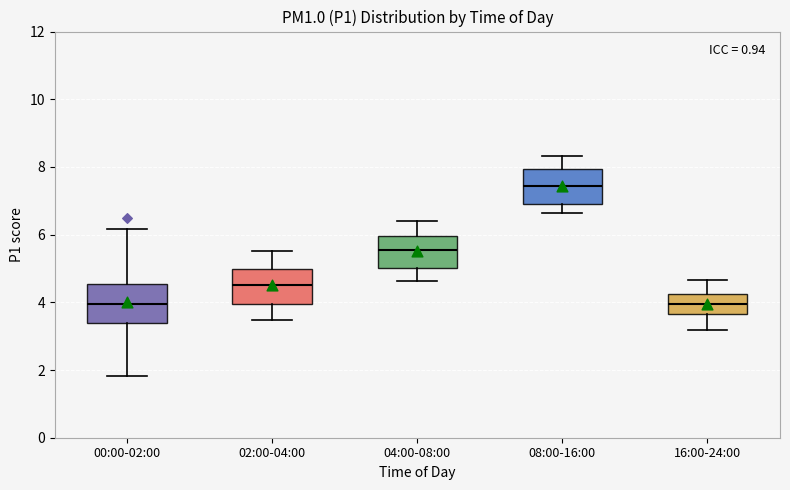

Reading left to right, read every box against the y-axis: the position of its median line, the range the box covers, and the ends of its whiskers. The values are not printed on the chart, so give them approximately, as read against the axis.

00:00-02:00: median 4.0, box 3.4 to 4.6, whiskers 1.8 to 6.2
02:00-04:00: median 4.6, box 4.0 to 5.0, whiskers 3.4 to 5.6
04:00-08:00: median 5.6, box 5.0 to 6.0, whiskers 4.6 to 6.4
08:00-16:00: median 7.4, box 7.0 to 8.0, whiskers 6.6 to 8.4
16:00-24:00: median 4.0, box 3.6 to 4.2, whiskers 3.2 to 4.6